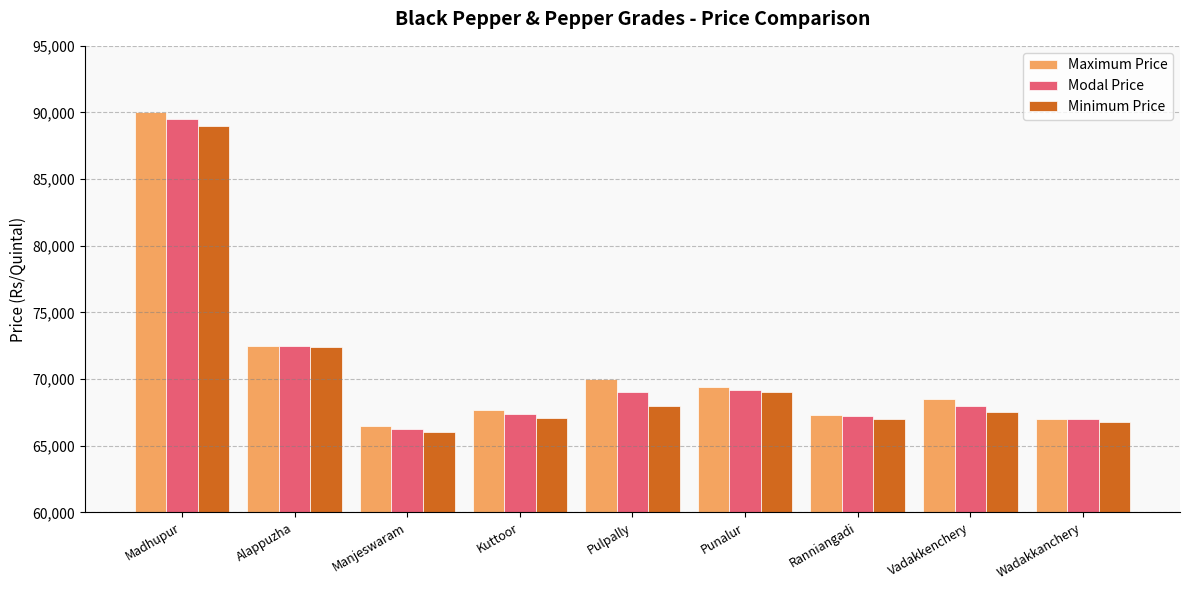

At which category is the sum across all series the highest?

Madhupur